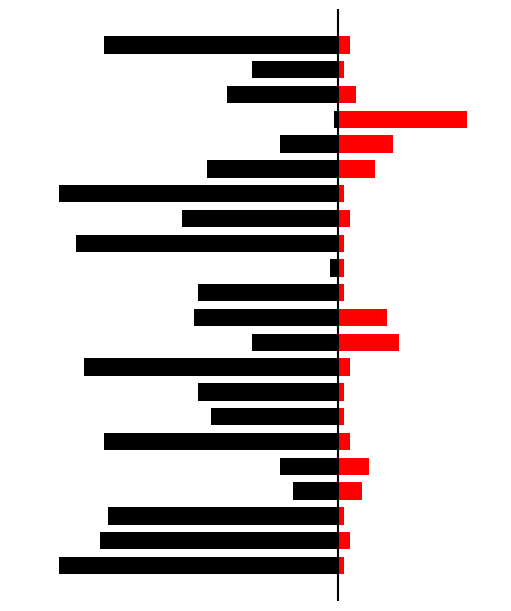

What is the label of the 12th bar from the left?

11